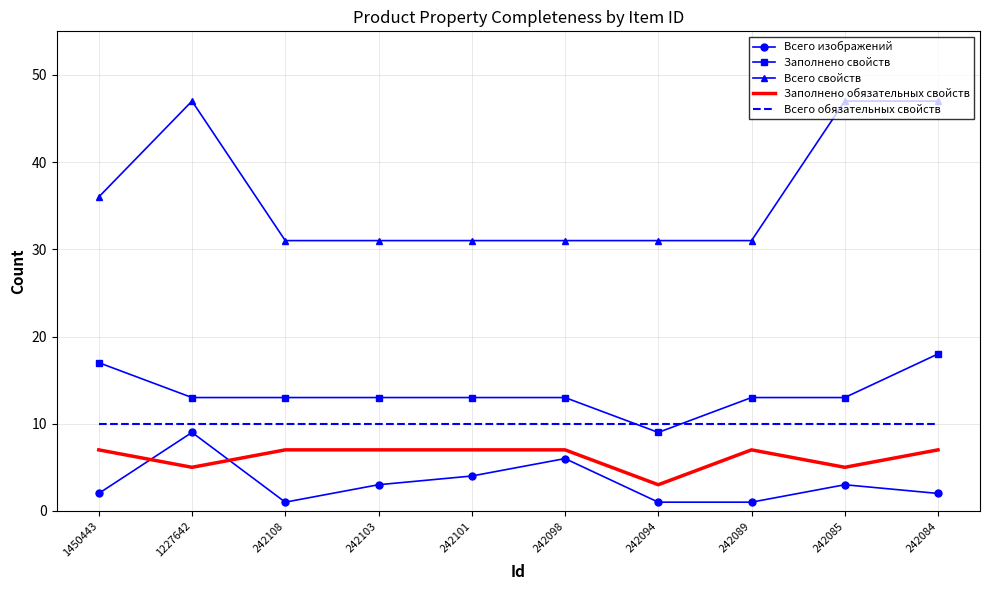

How many Всего изображений values are between 1 and 4?

8